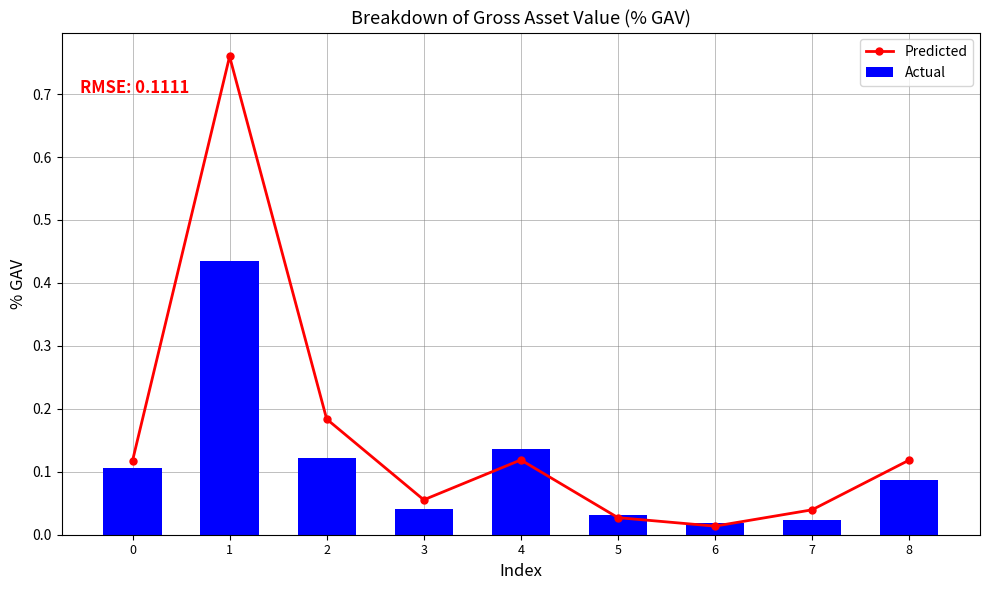

Reading left to right, extract all data points from this chart.

Predicted: 0=0.1	1=0.8	2=0.2	3=0.1	4=0.1	5=0.0	6=0.0	7=0.0	8=0.1
Actual: 0=0.1	1=0.4	2=0.1	3=0.0	4=0.1	5=0.0	6=0.0	7=0.0	8=0.1